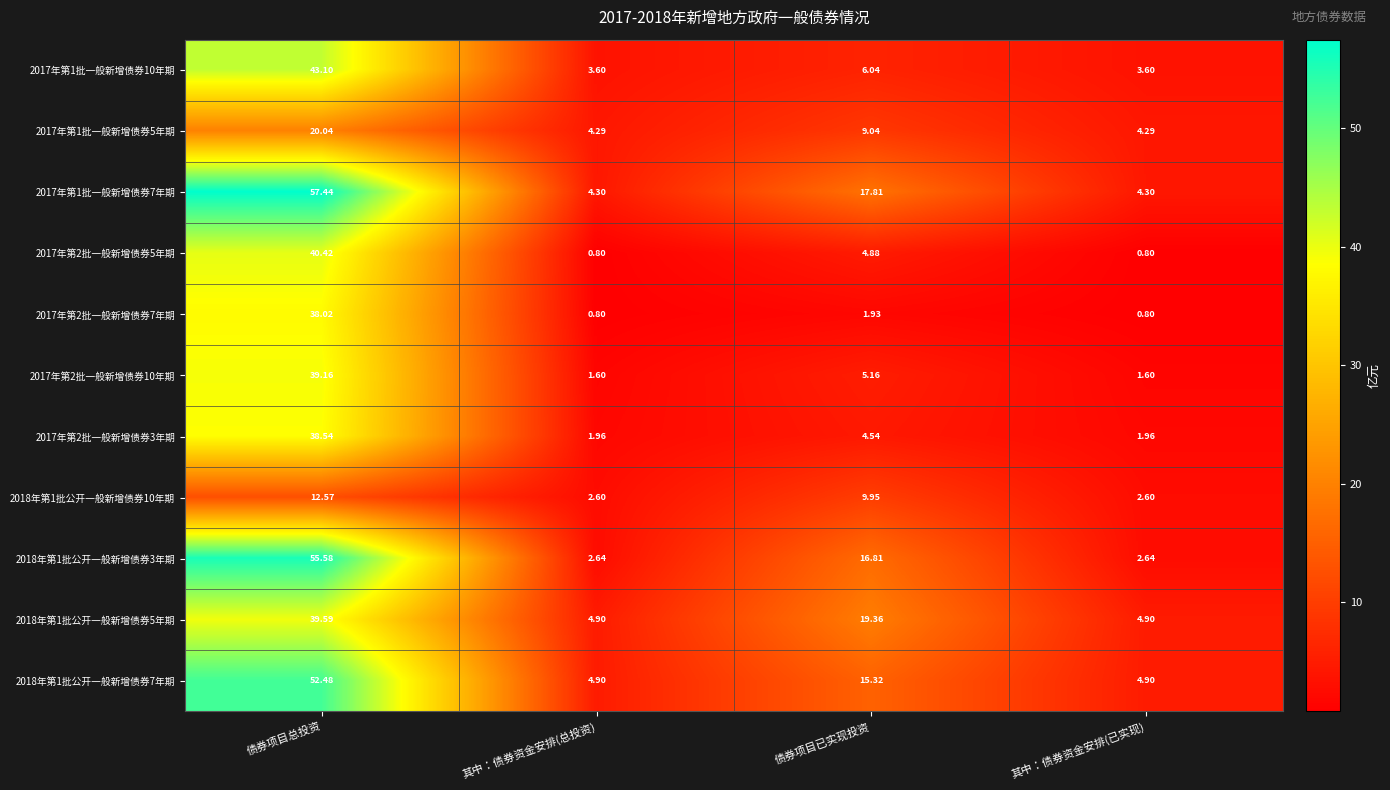

Which label corresponds to the largest value in the chart?

债券项目总投资